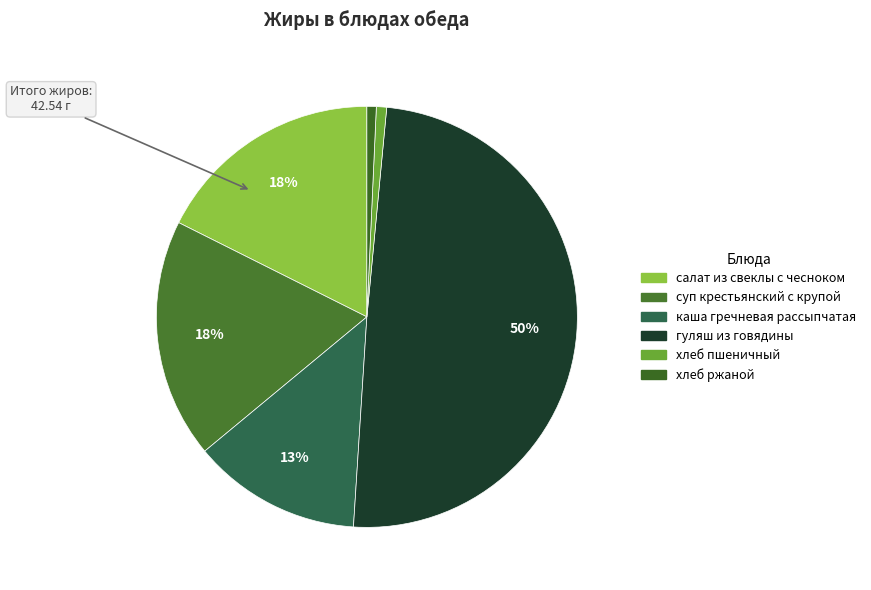

Count the number of slices in the pie.

6